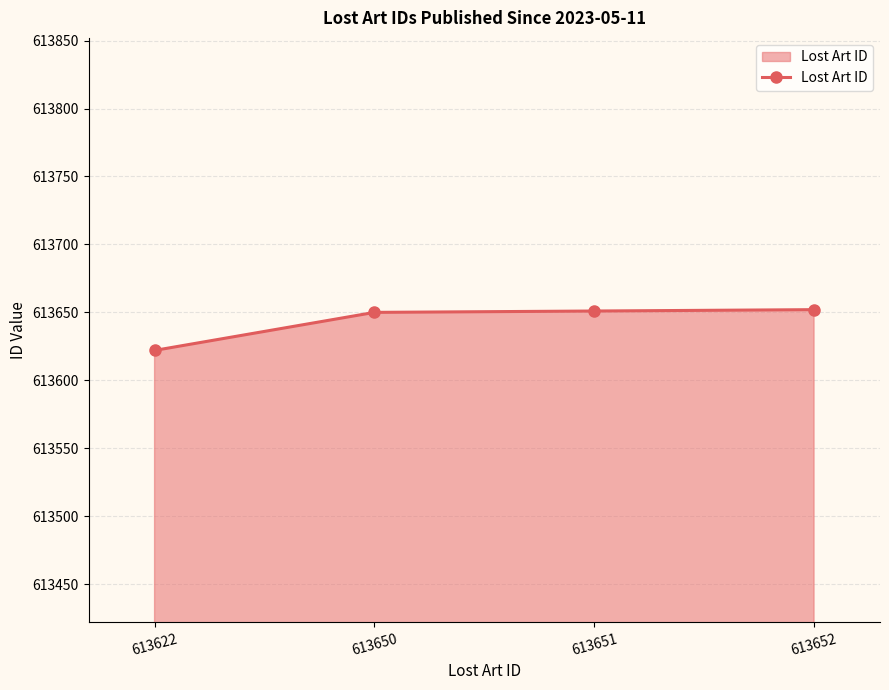

Which category has the lowest value across all series?

613622